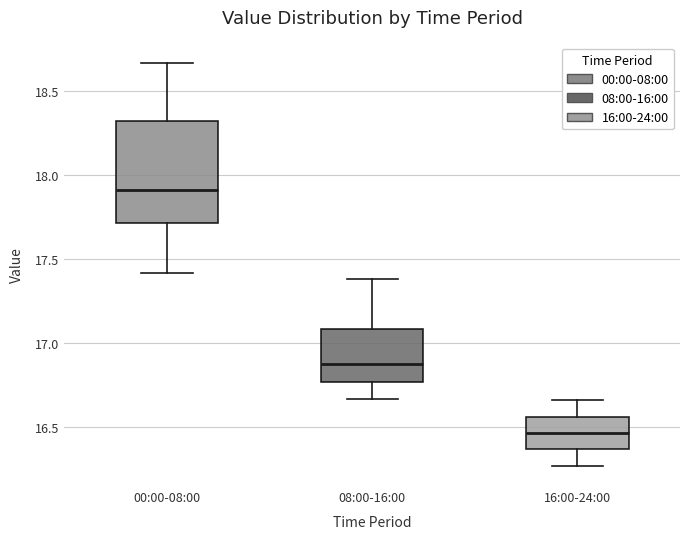

Which box's median line is the highest?

00:00-08:00